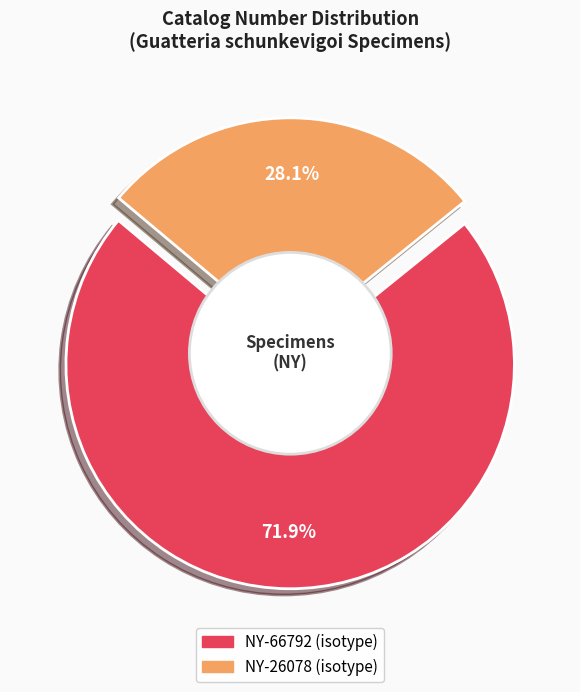

To the nearest percent, what is the difference between the largest and smallest slice percentages?

44%